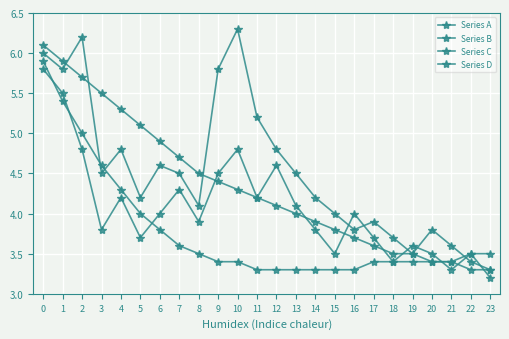

Between 7 and 21, which series saw the biggest shift?

Series B